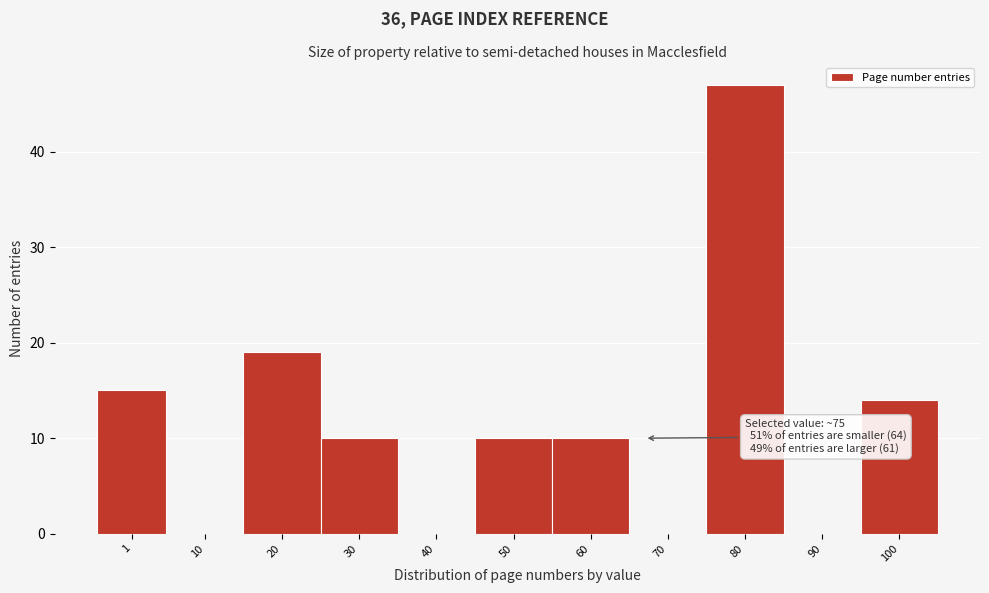

Reading right to left, transcribe all the data shown in this chart.

100=14	90=0	80=47	70=0	60=10	50=10	40=0	30=10	20=19	10=0	1=15